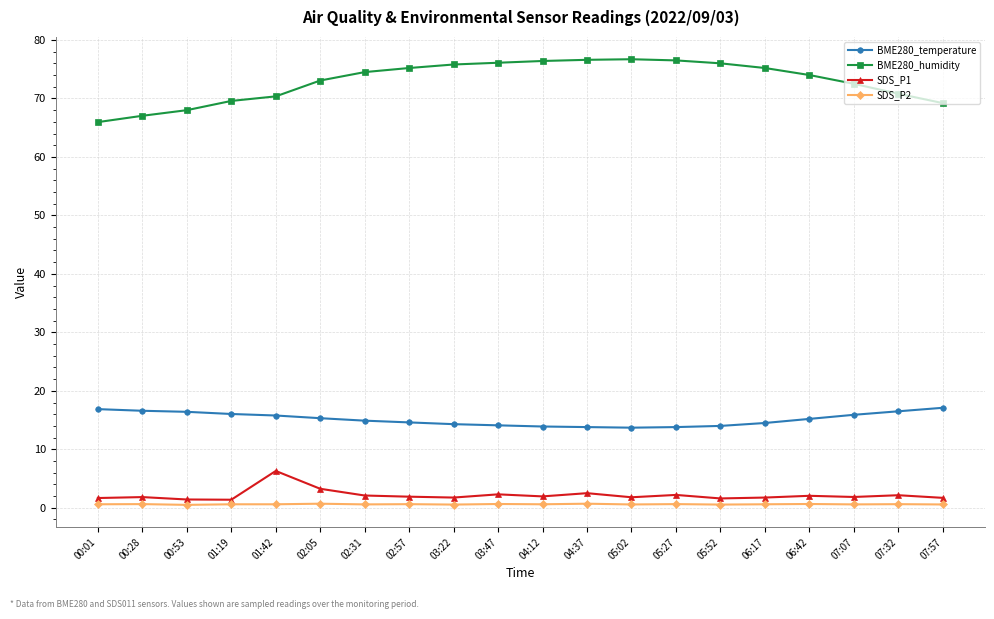

What is the highest value of the BME280_temperature series?

17.1